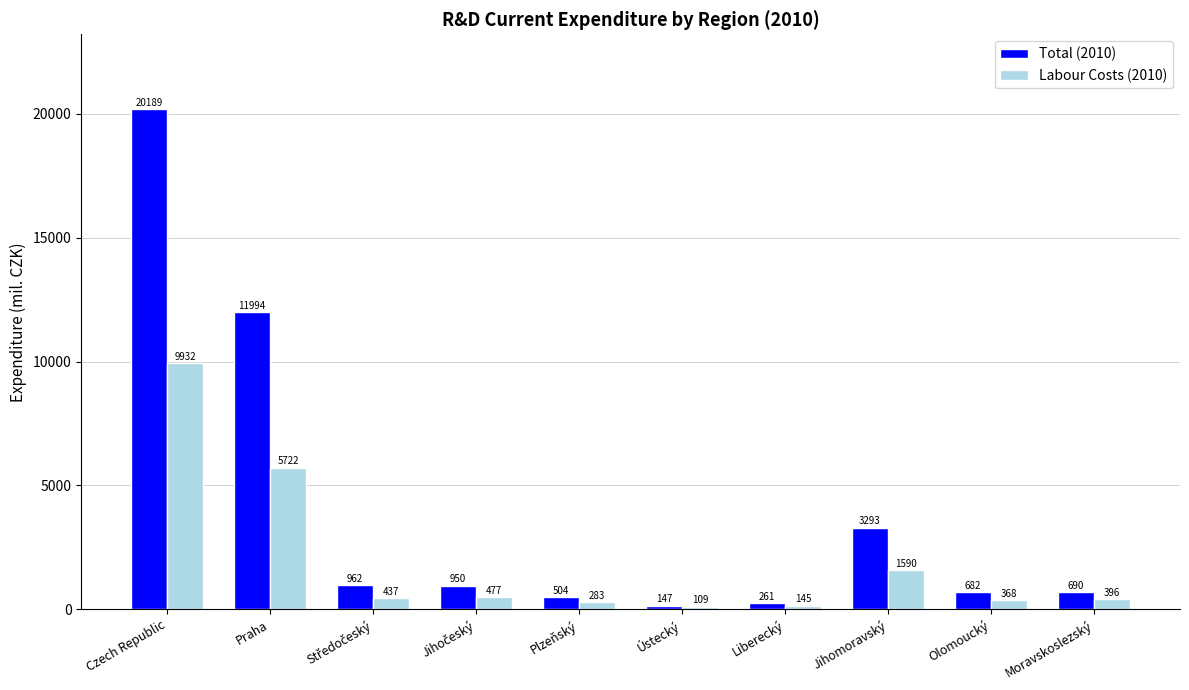

Count the number of categories in the chart.

10